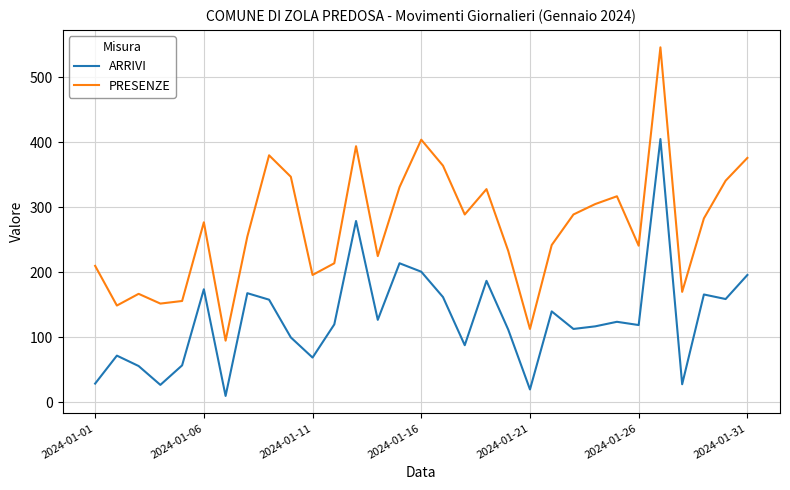

True or false: PRESENZE and ARRIVI intersect in this chart.

False